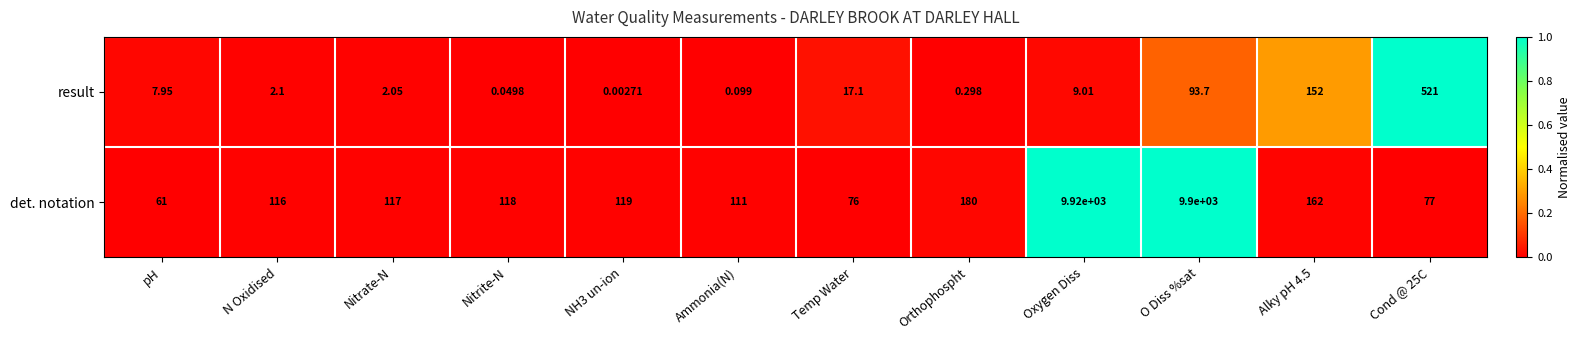

How many distinct data groups are displayed?

2